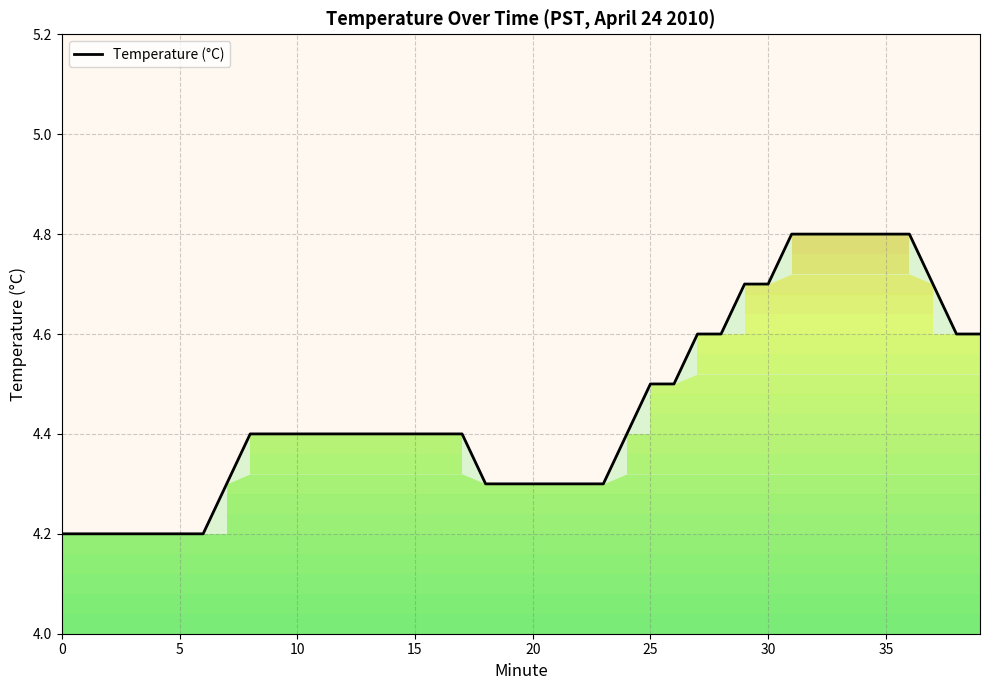

What is the highest value of the Temperature (°C) series?

4.8